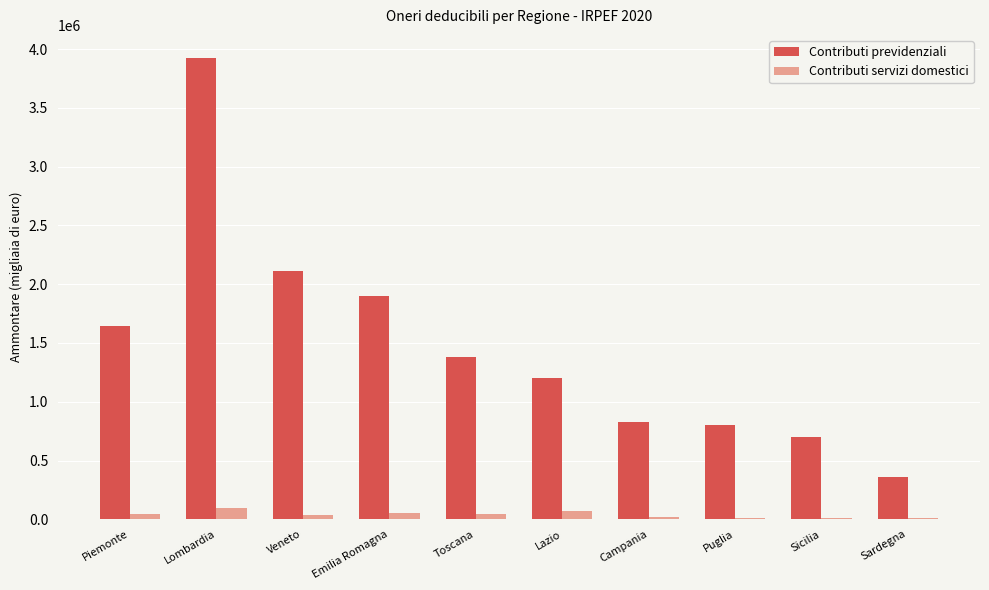

What is the sum of all Contributi previdenziali values?

14856626